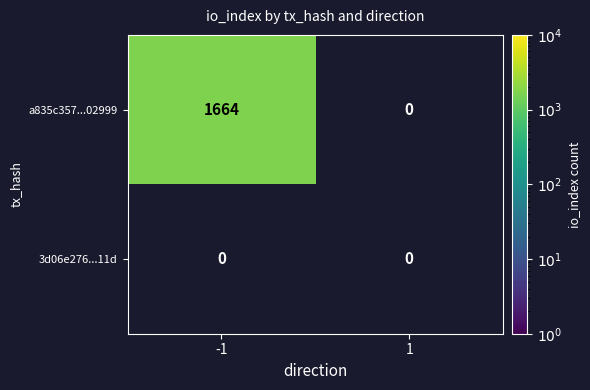

Rank the series by their maximum value, from highest to lowest.

a835c357...02999, 3d06e276...11d